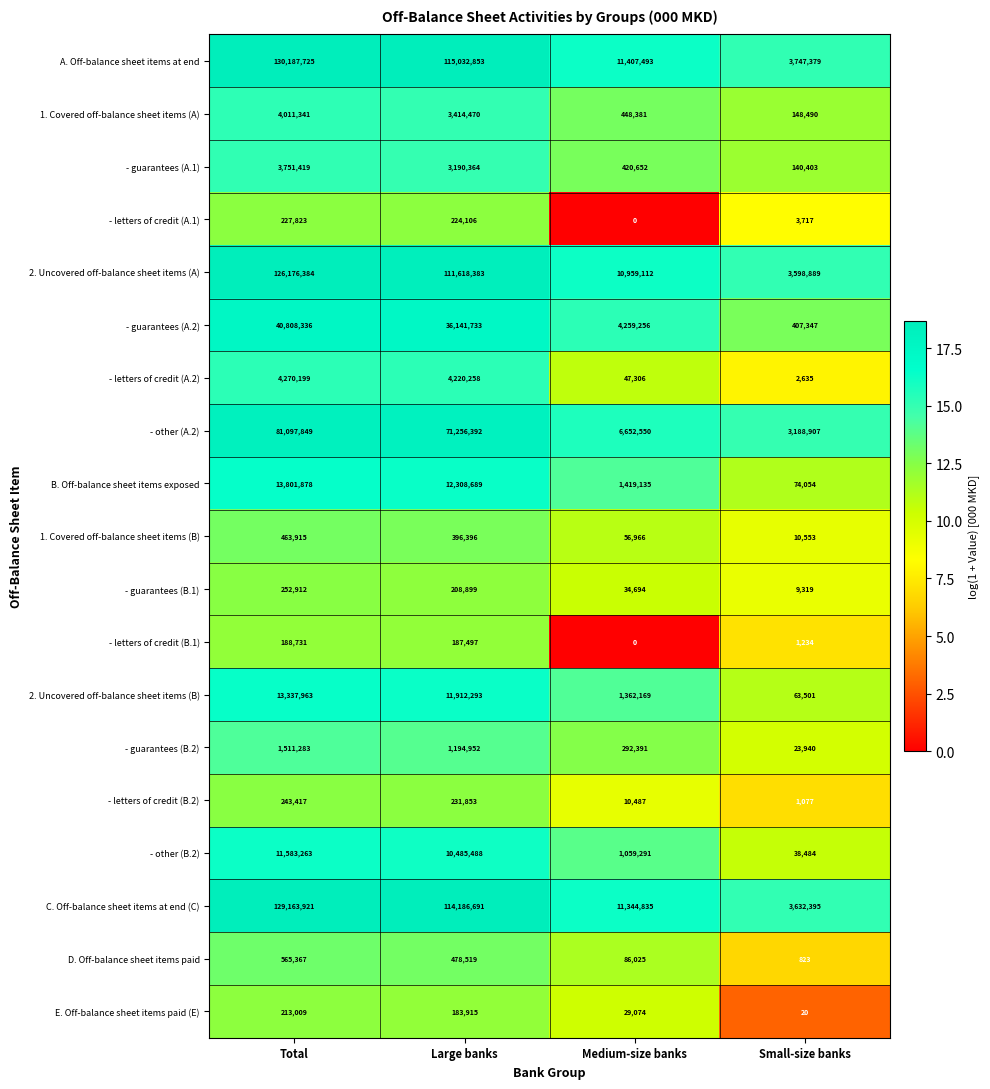

Which series changed the most between Total and Large banks?

A. Off-balance sheet items at end